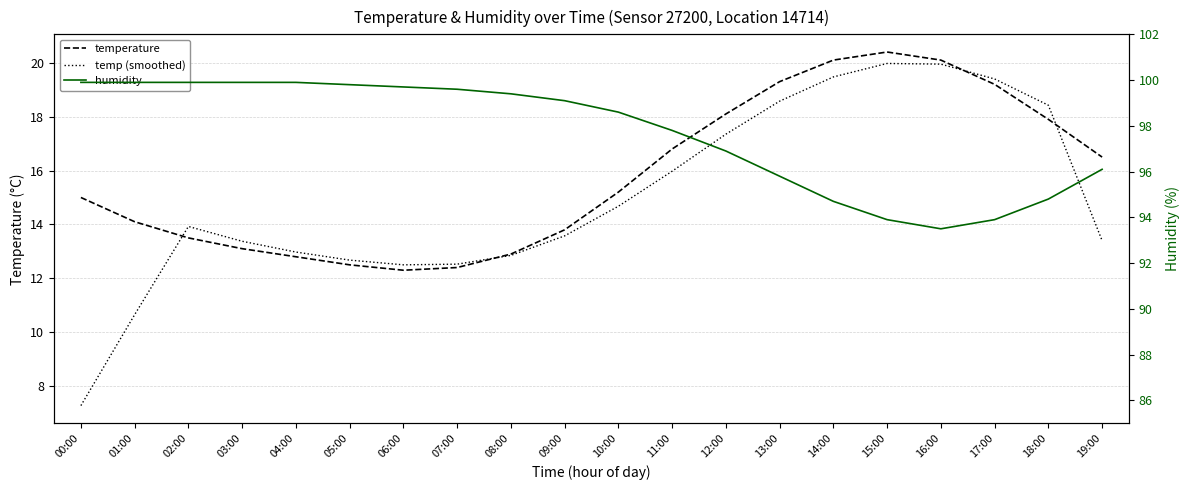

List the series in order of their peak value, highest first.

humidity, temperature, temp (smoothed)